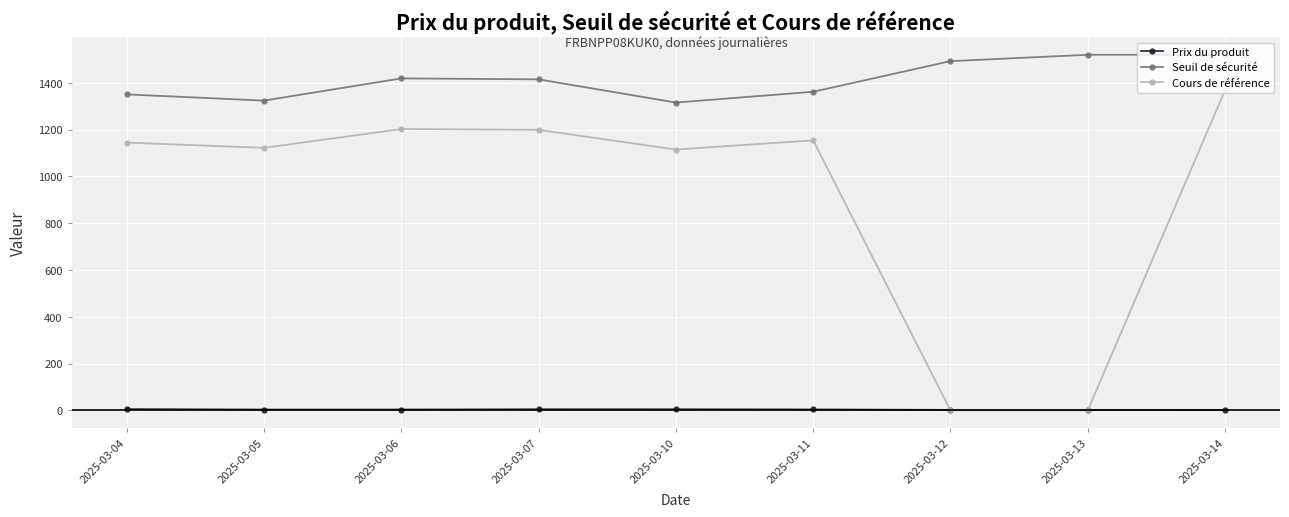

True or false: Cours de référence and Seuil de sécurité intersect in this chart.

False